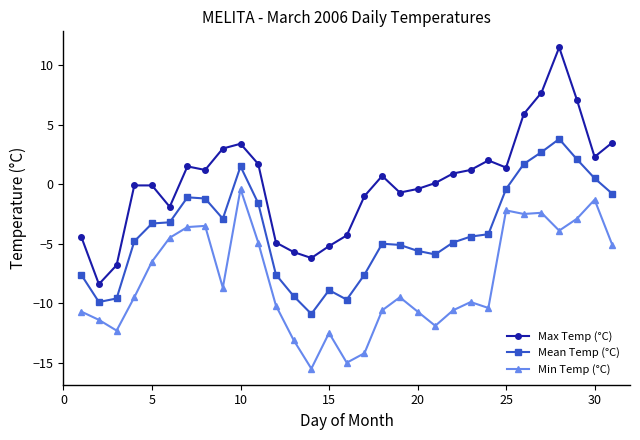

What is the minimum value shown in the chart?

-15.5